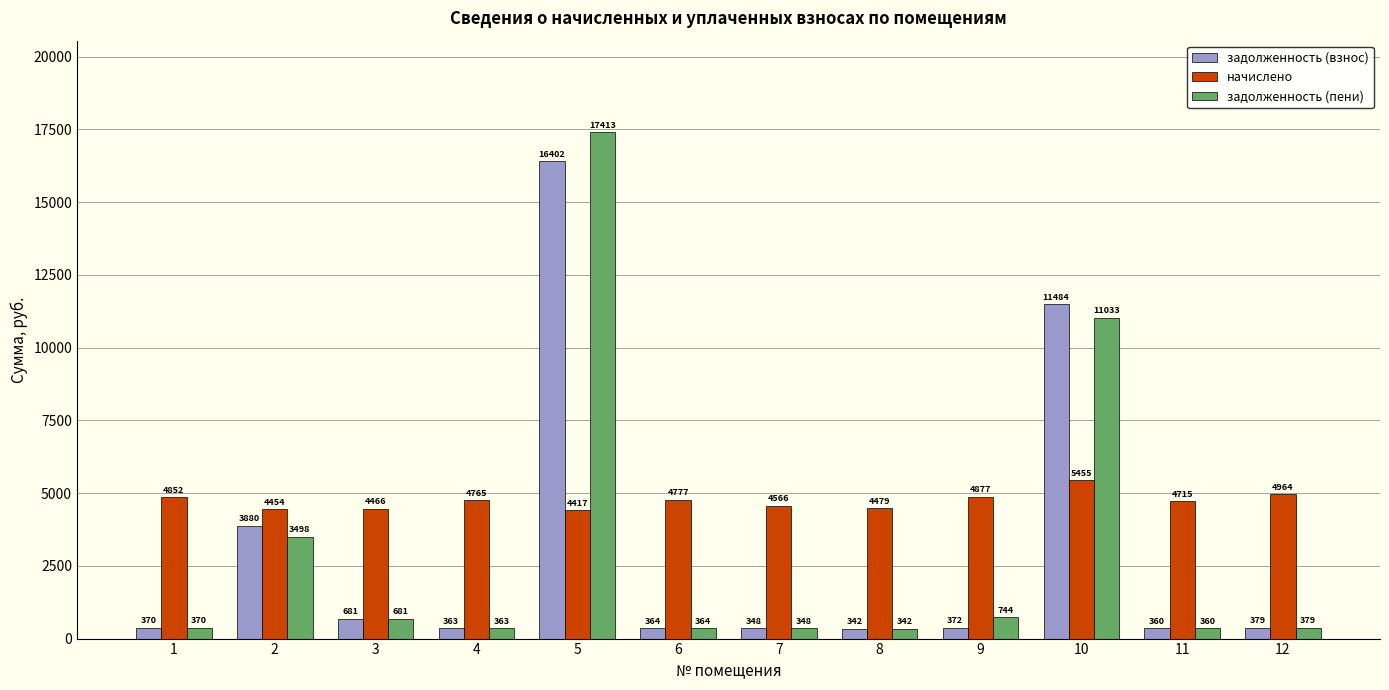

Which series has the largest range (max minus min)?

задолженность (пени)